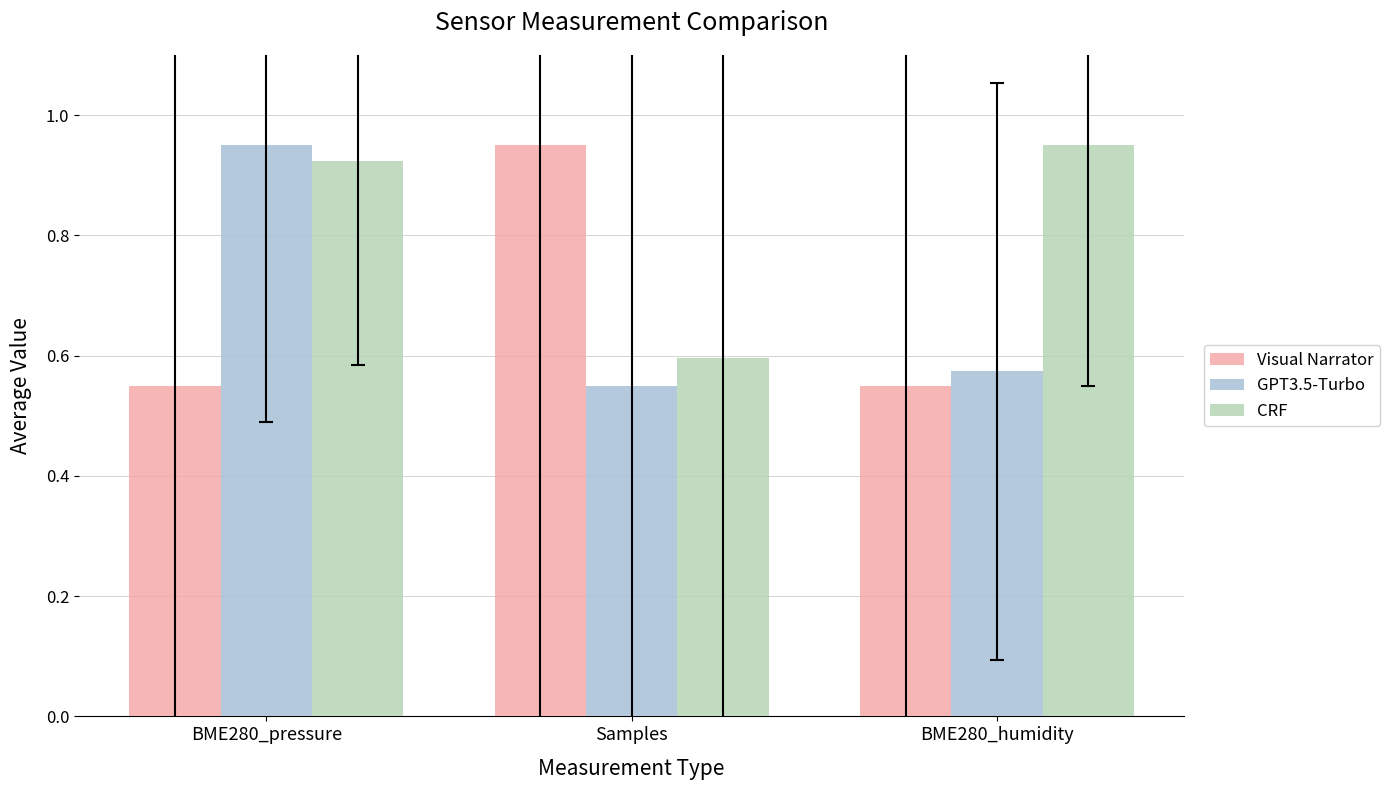

Rank the series at Samples from lowest to highest value.

GPT3.5-Turbo, CRF, Visual Narrator